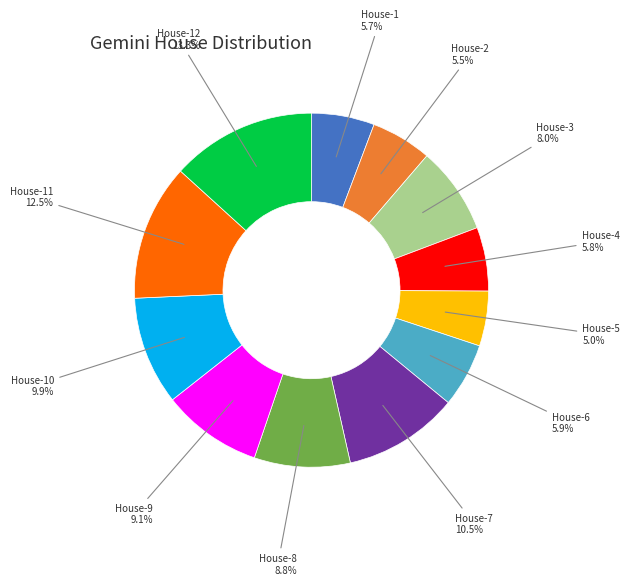

Is there any slice that represents more than half of the pie?

No